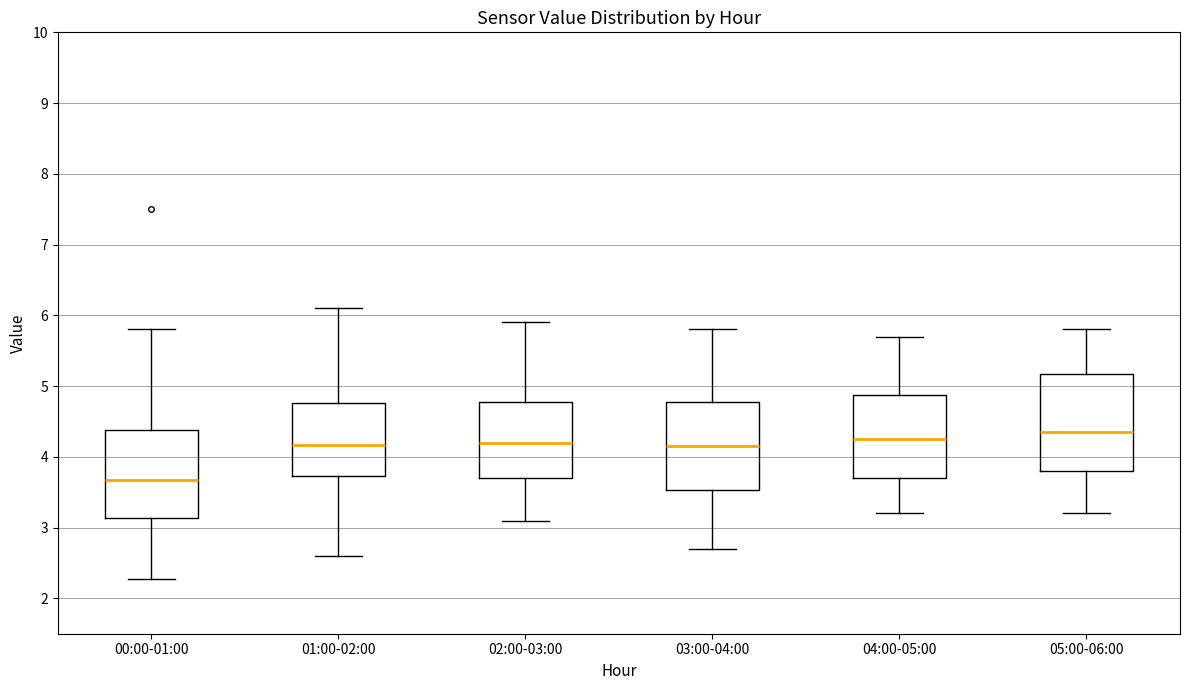

Reading left to right, transcribe this box plot: for each box, give where its median line is, the range the box spans, and where its two whiskers end, as read against the y-axis. The values are not printed on the chart, so give them approximately, as read against the axis.

00:00-01:00: median 3.7, box 3.1 to 4.4, whiskers 2.3 to 5.8
01:00-02:00: median 4.2, box 3.7 to 4.8, whiskers 2.6 to 6.1
02:00-03:00: median 4.2, box 3.7 to 4.8, whiskers 3.1 to 5.9
03:00-04:00: median 4.2, box 3.5 to 4.8, whiskers 2.7 to 5.8
04:00-05:00: median 4.3, box 3.7 to 4.9, whiskers 3.2 to 5.7
05:00-06:00: median 4.4, box 3.8 to 5.2, whiskers 3.2 to 5.8